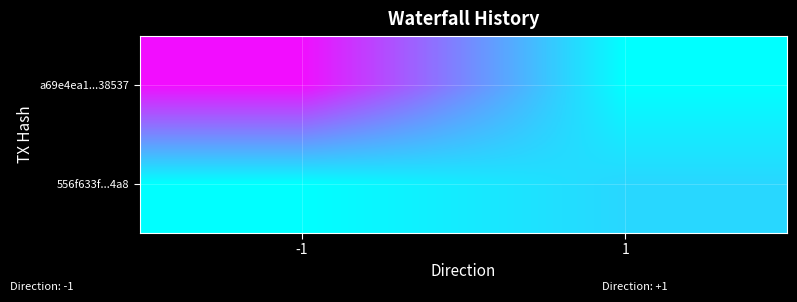

Reading left to right, list all the values displayed in this chart.

a69e4ea1...38537: -1=71	1=0
556f633f...4a8: -1=0	1=12